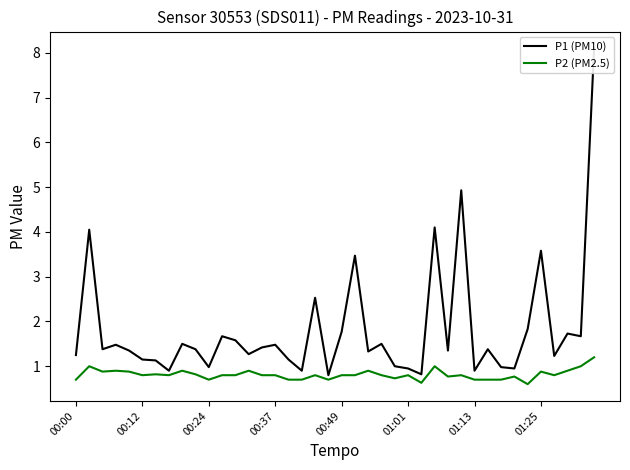

What are all the series names shown in the legend?

P1 (PM10), P2 (PM2.5)